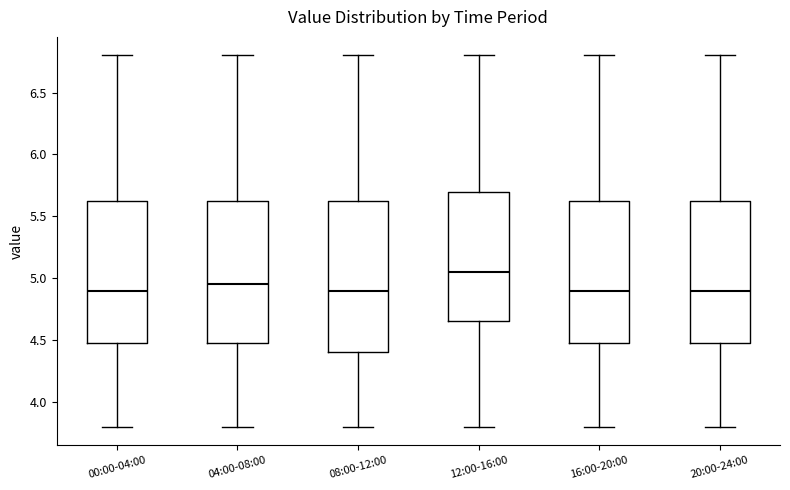

Where is the upper edge of the box for 04:00-08:00 on the y-axis? The values are not printed on the chart, so give them approximately, as read against the axis.

5.65